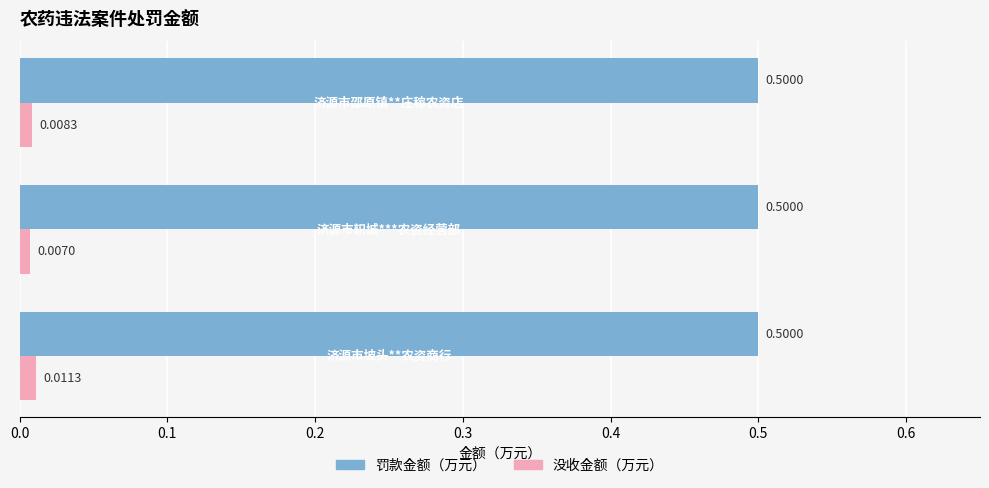

Which series has the widest spread of values?

没收金额（万元）